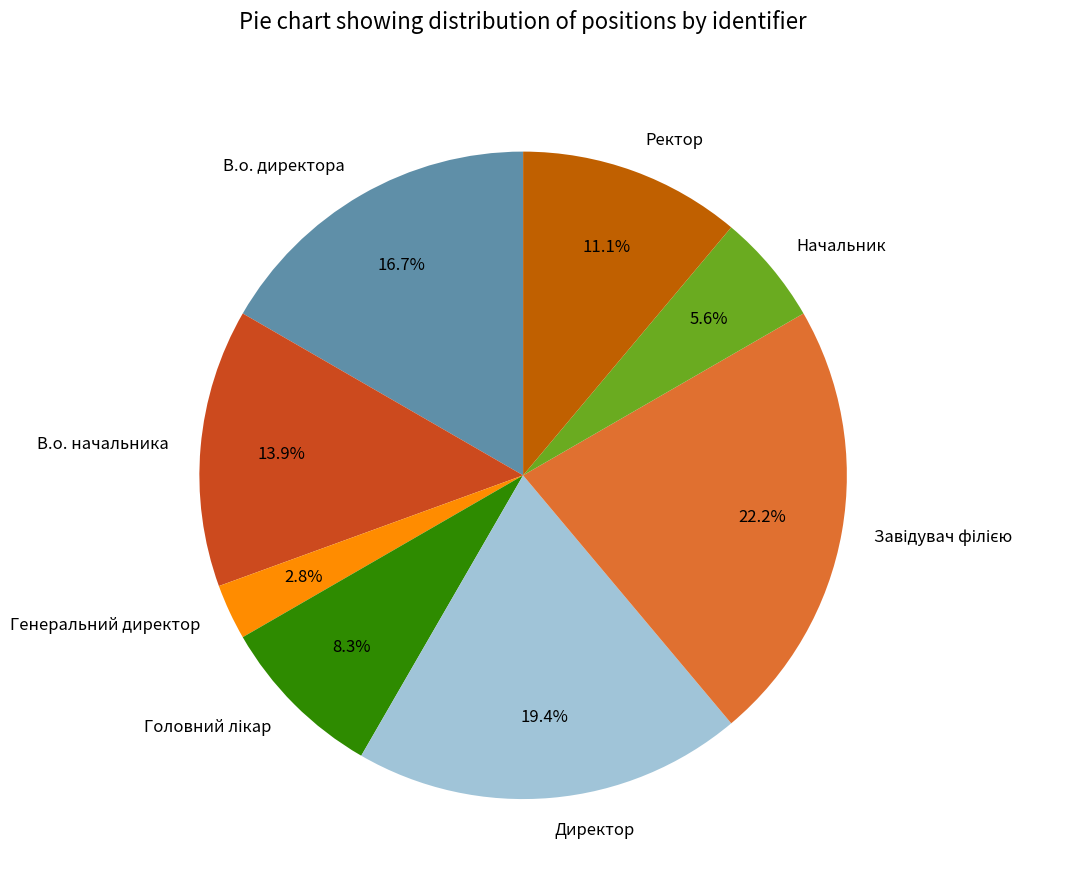

Which has a higher value, В.о. начальника or Начальник?

В.о. начальника